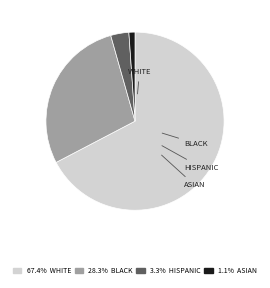

Is there any slice that represents more than half of the pie?

Yes